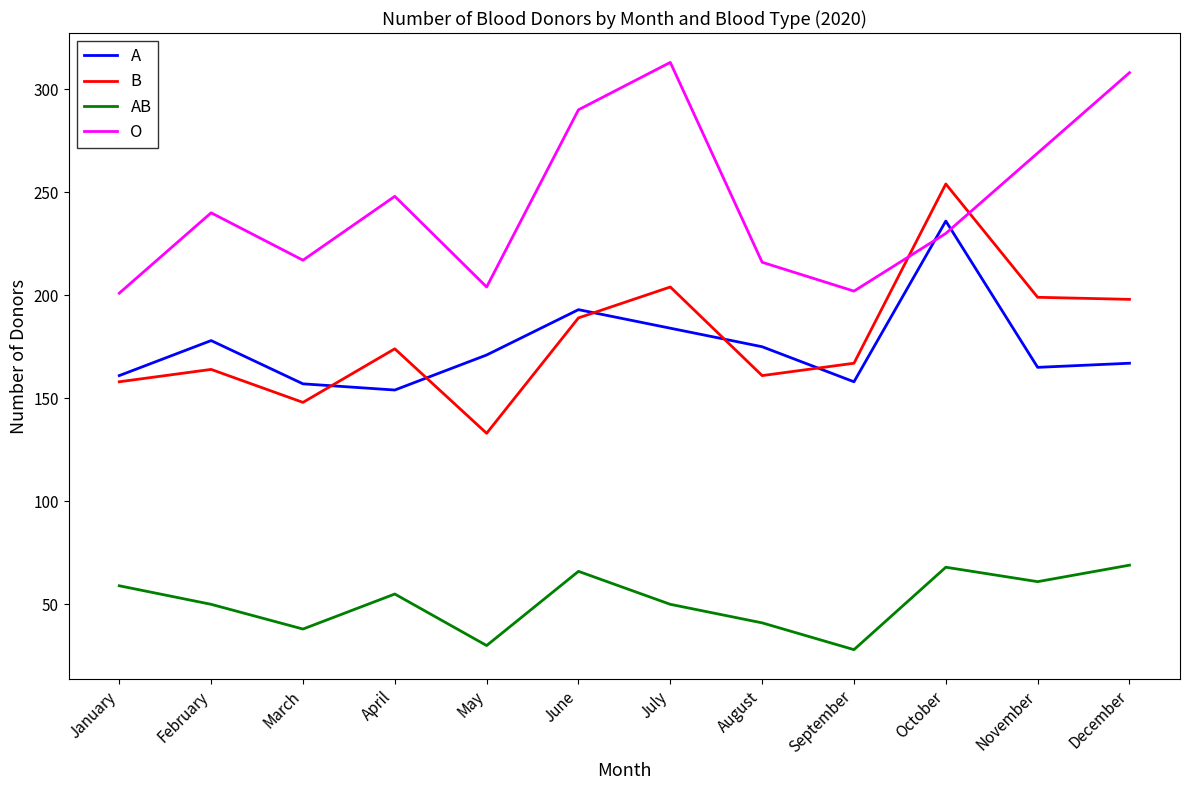

Which series ends up on top after the final intersection of B and O?

O